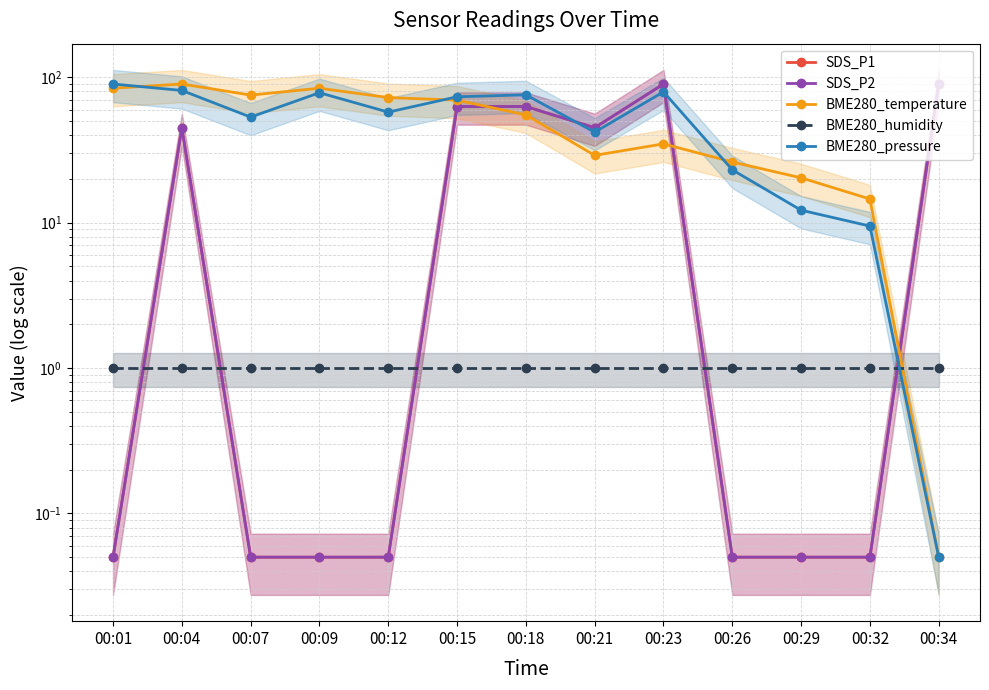

How many series are shown in this chart?

5